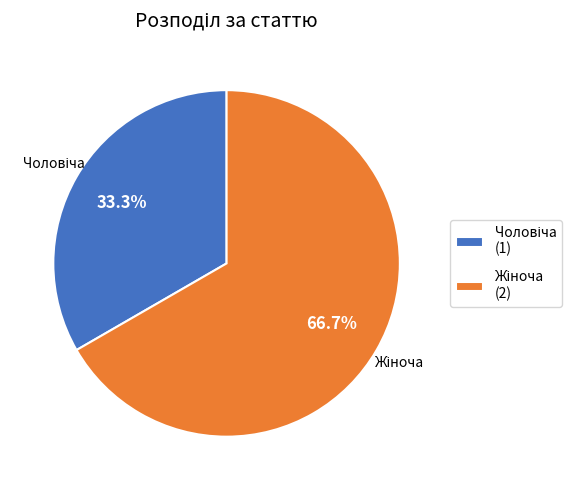

How many segments does this pie chart have?

2